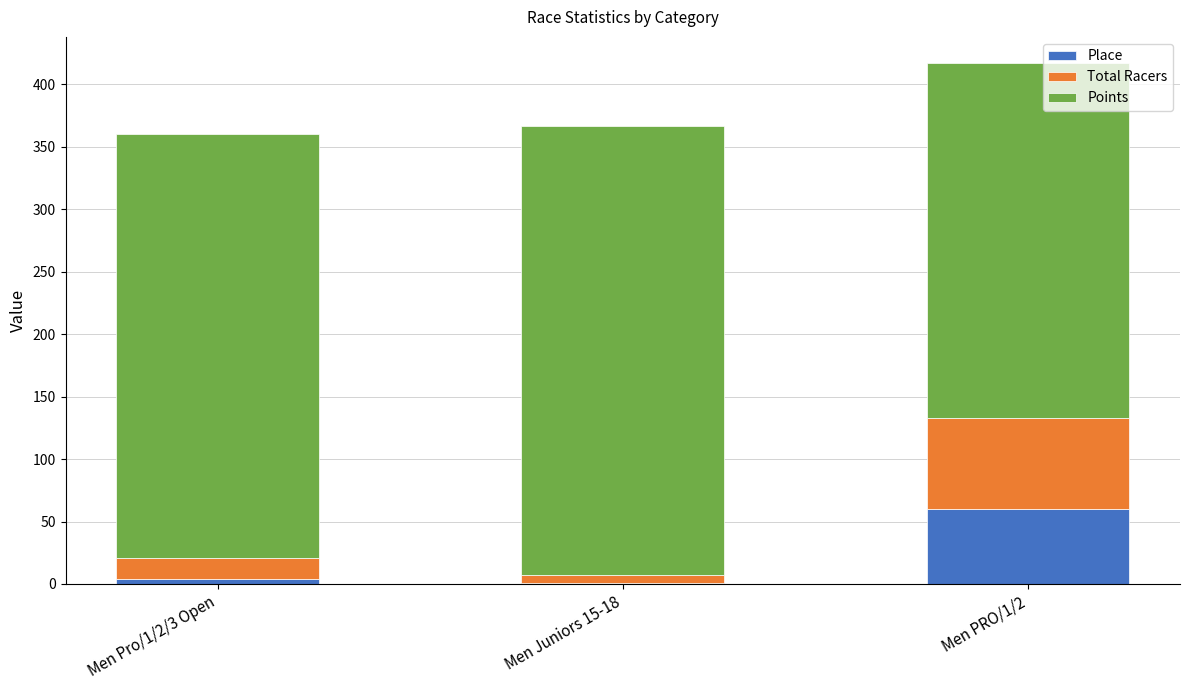

Which category has the highest value in the Place series?

Men PRO/1/2